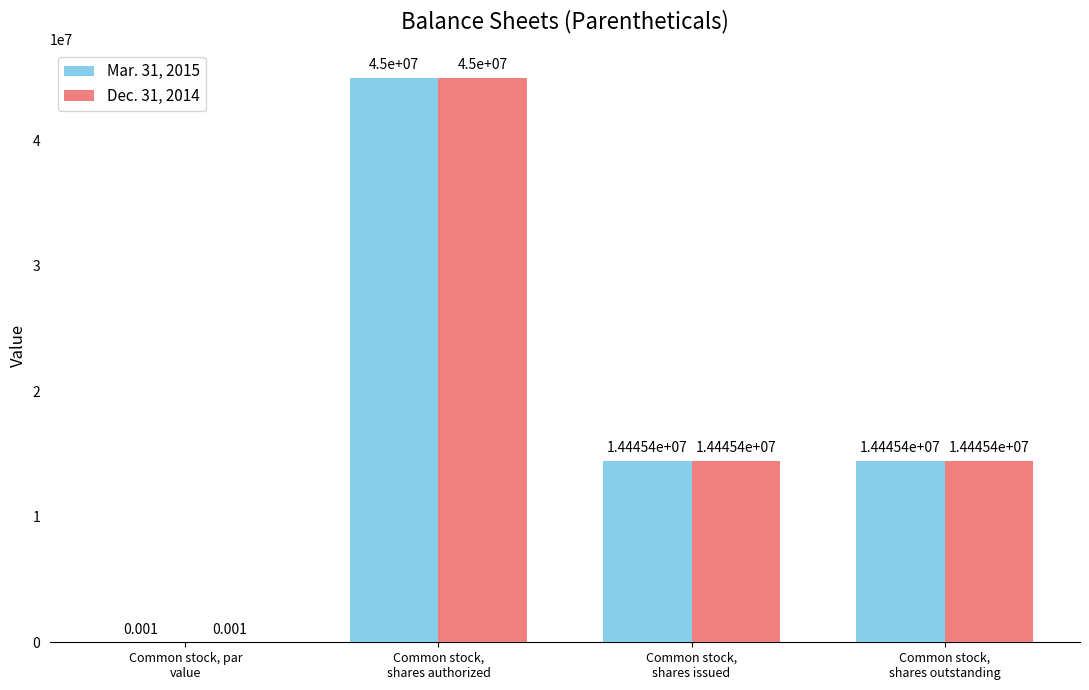

What are all the series names shown in the legend?

Mar. 31, 2015, Dec. 31, 2014